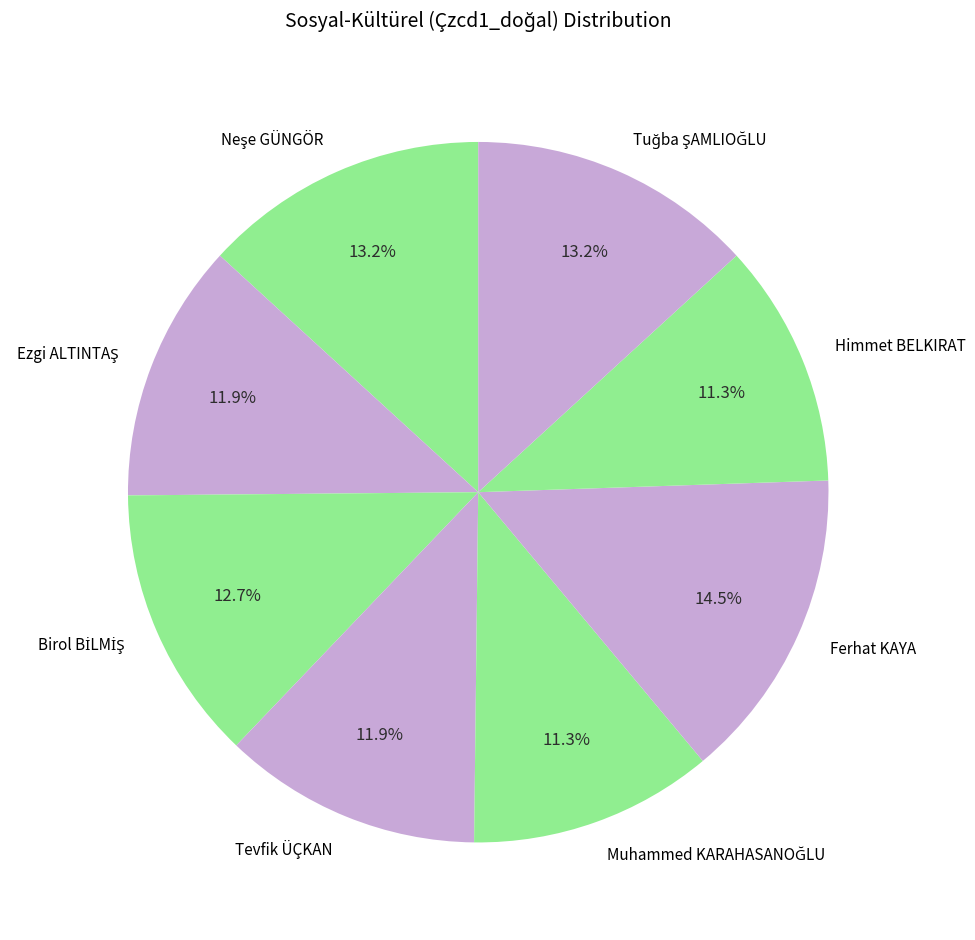

Which slice is the largest?

Ferhat KAYA